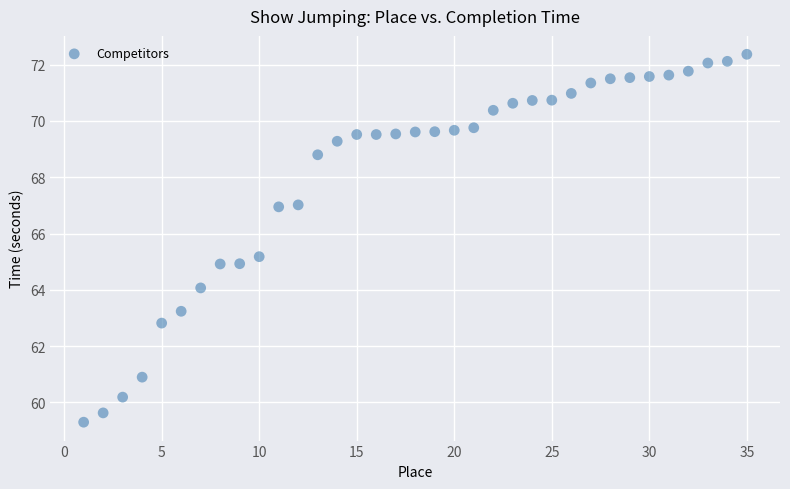

What is the range of X values (max minus min)?

34.0